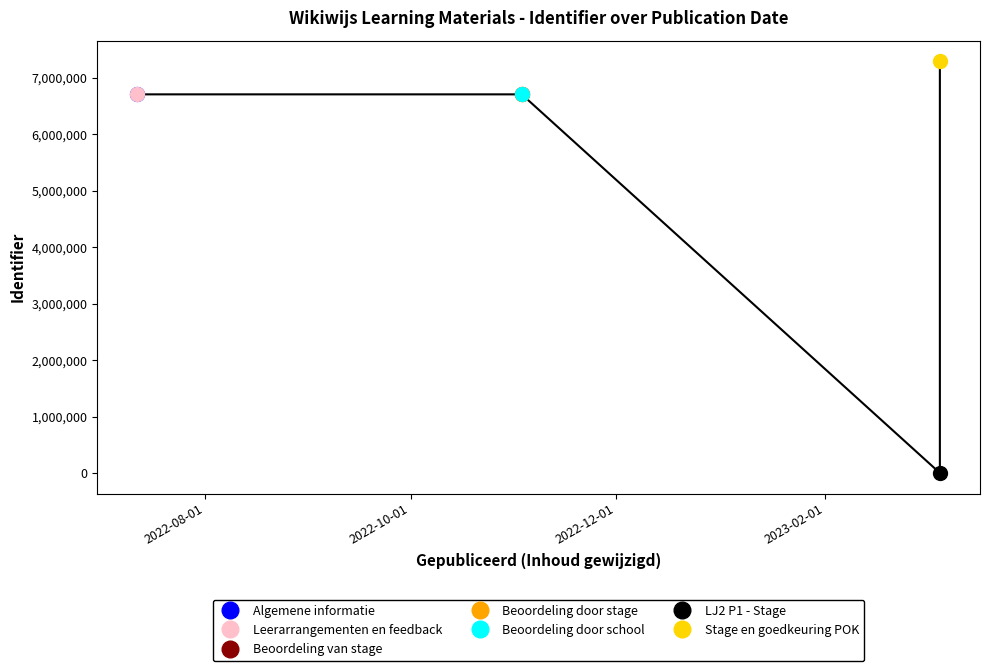

The value at Beoordeling van stage is 6708681. True or false?

True